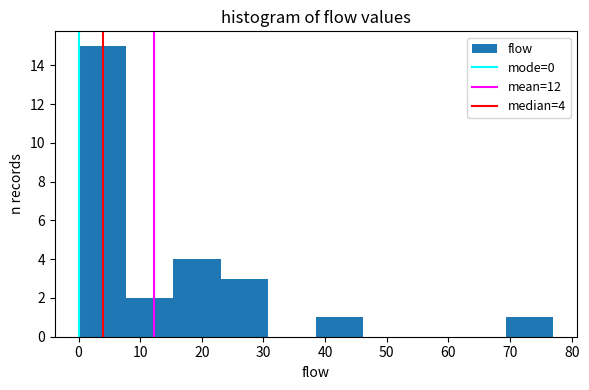

Over which range of the x-axis is the bar tallest?

0.0 to 7.7